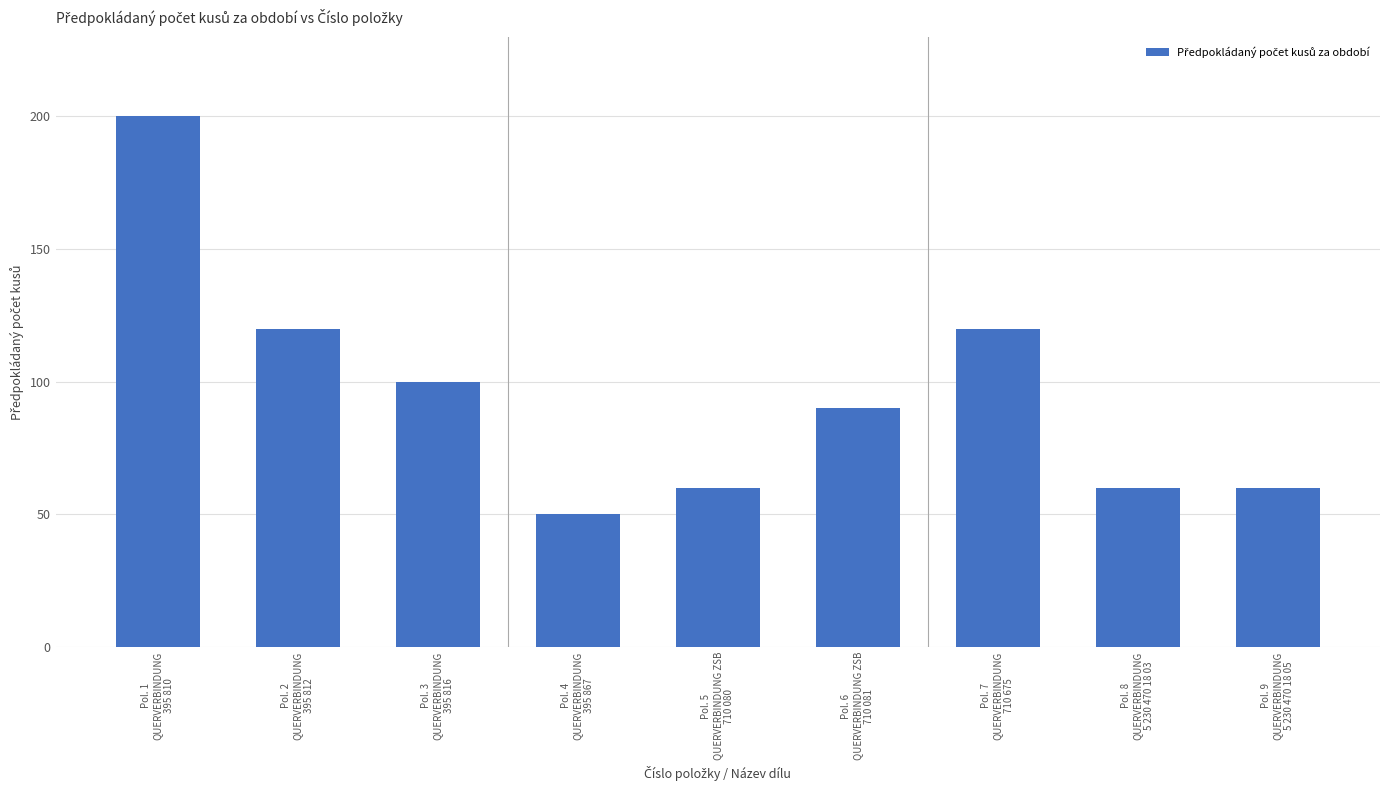

What is the maximum value shown in the chart?

200